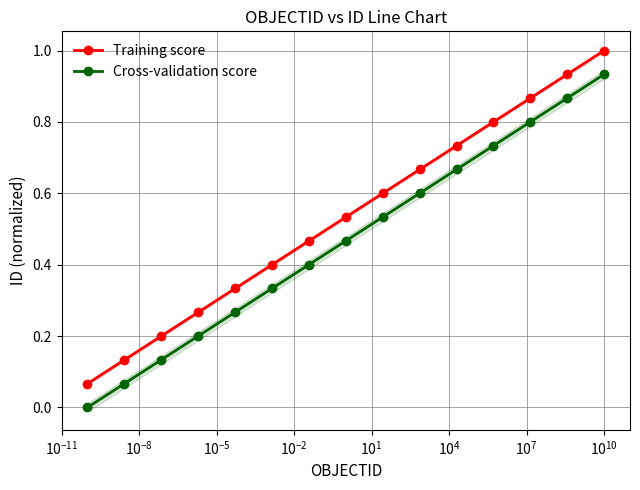

True or false: Training score and Cross-validation score intersect in this chart.

False